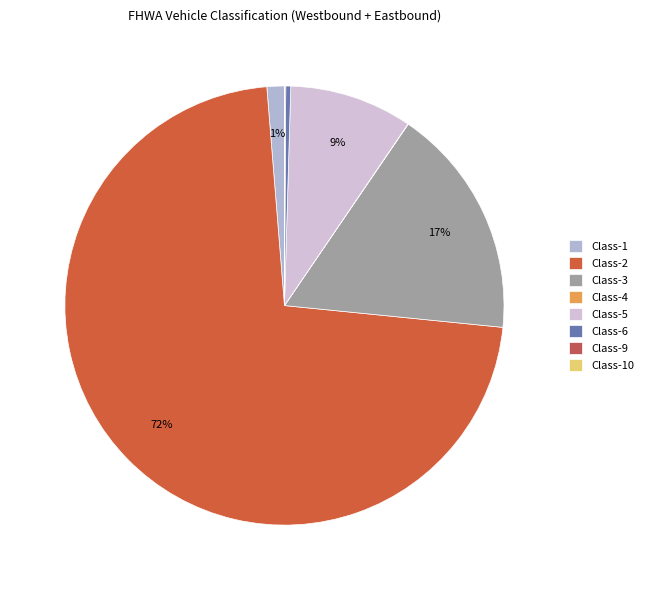

Is Class-10 the majority of the pie?

No